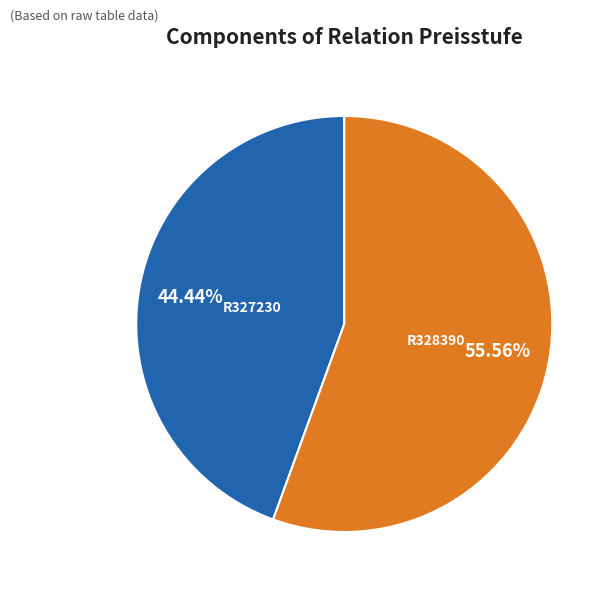

How many slices are in this pie chart?

2